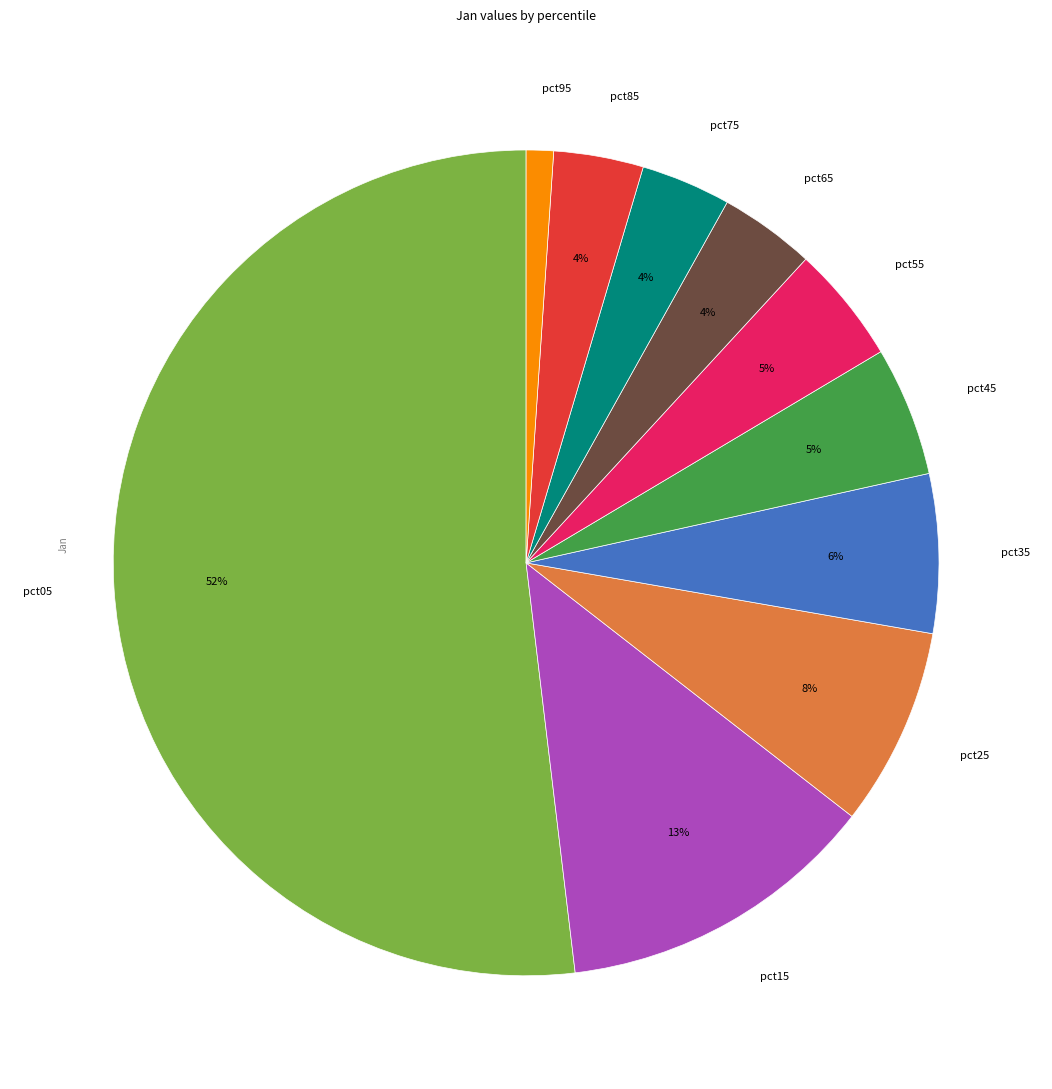

Do pct25 and pct85 together represent more than half of the pie?

No